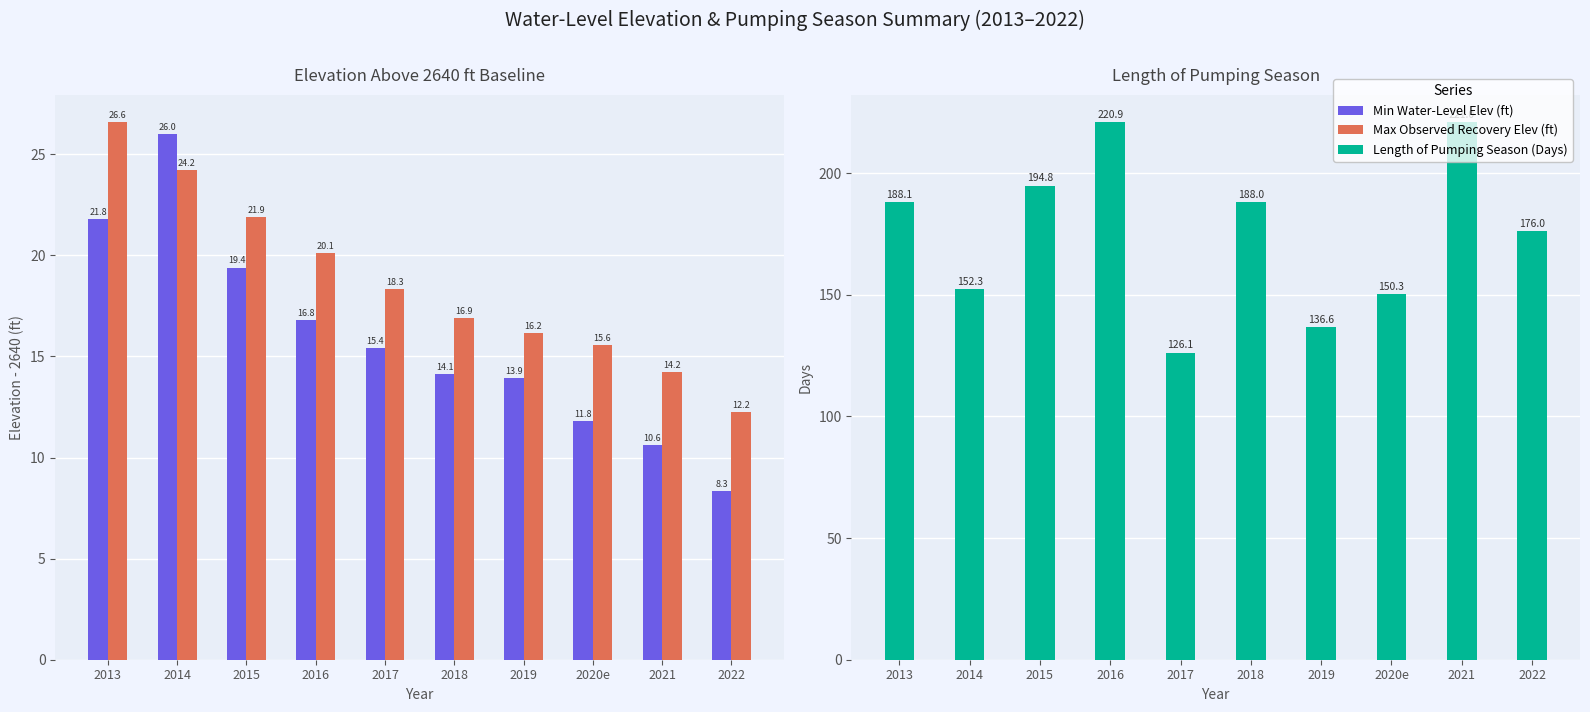

Are the bars horizontal?

No